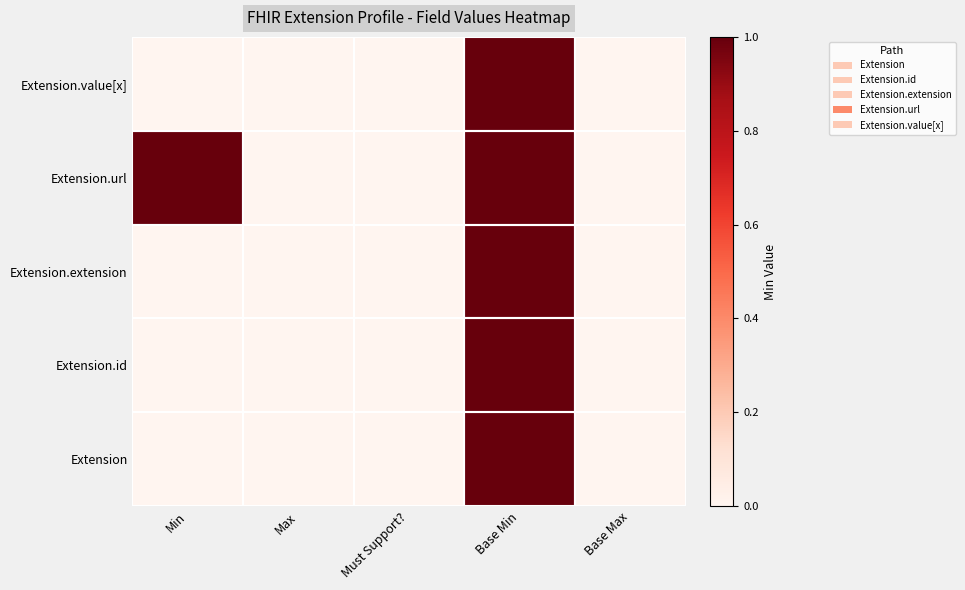

Reading left to right, extract all data points from this chart.

Min=0	Max=0	Must Support?=0	Base Min=1	Base Max=0